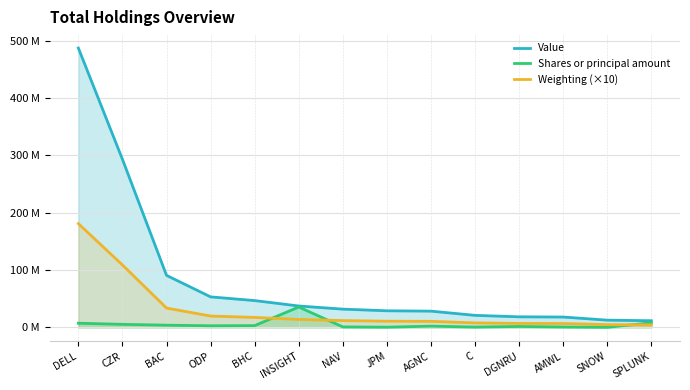

At which category does Shares or principal amount reach its first local valley?

ODP